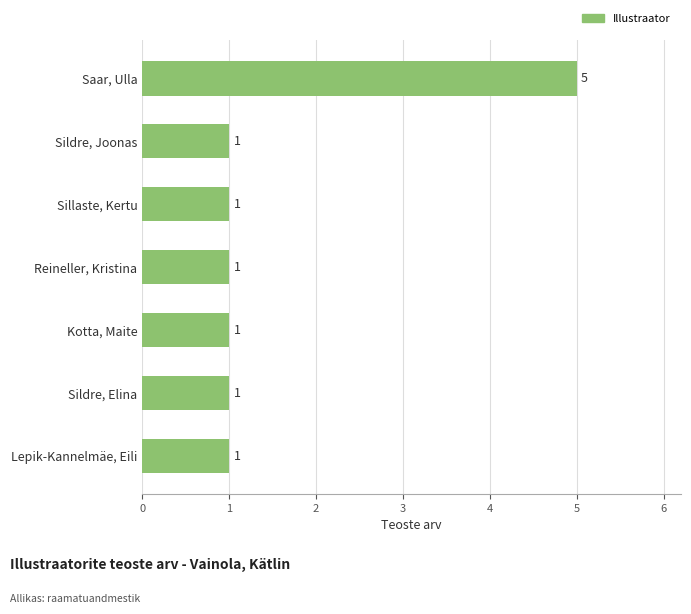

What is the maximum value shown in the chart?

5